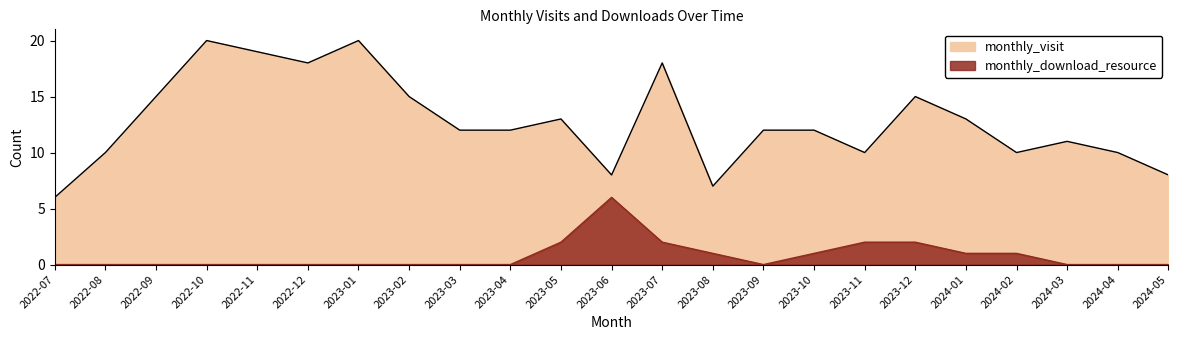

True or false: monthly_download_resource and monthly_visit intersect in this chart.

False